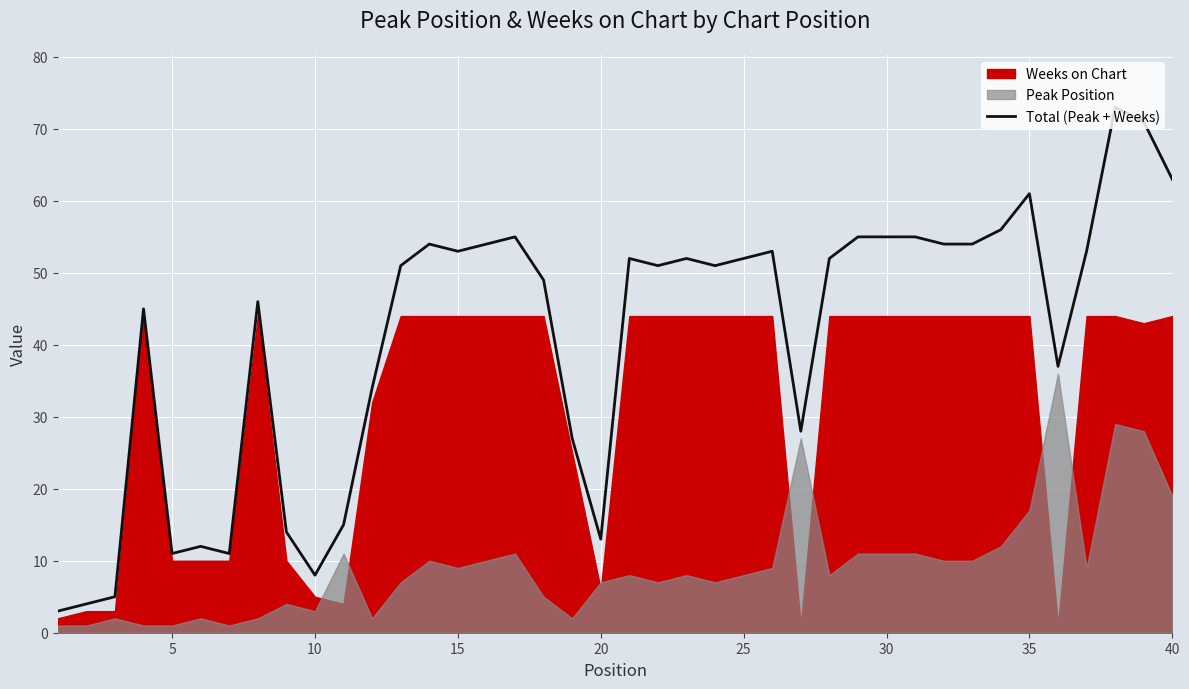

True or false: Total (Peak + Weeks) has a value of 13 at 10.

False